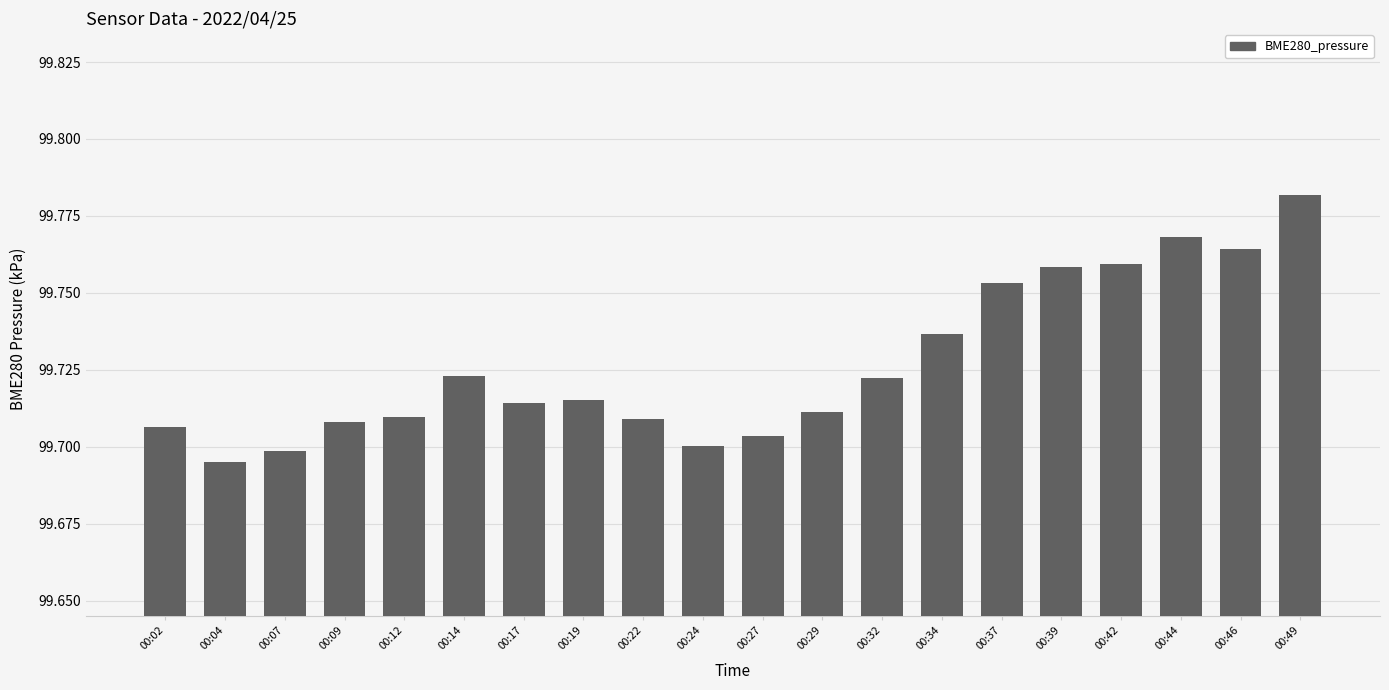

At which label is the value closest to 99?

00:04